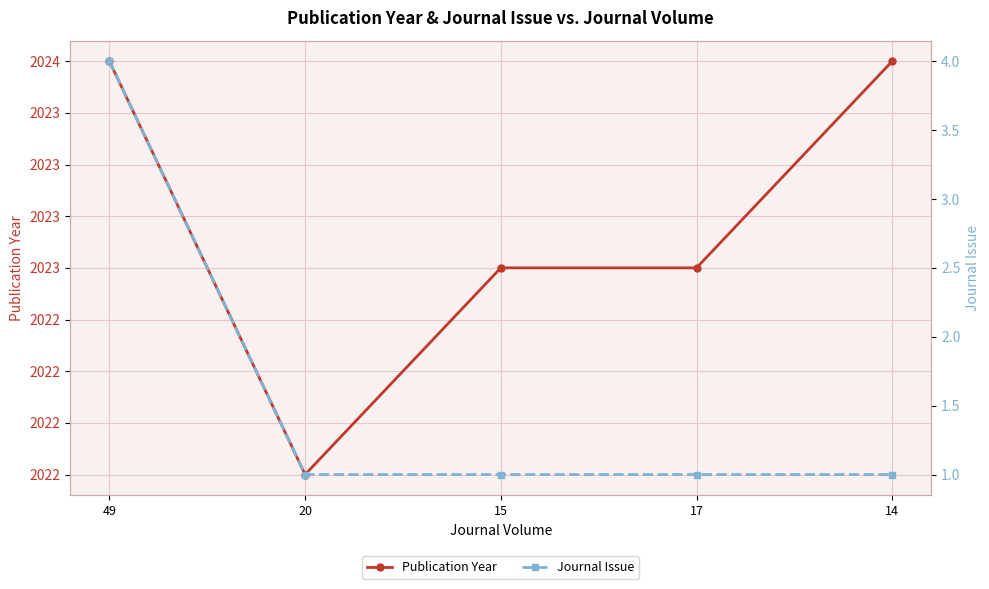

Reading left to right, what are all the values shown in this chart?

Publication Year: 2024	2022	2023	2023	2024
Journal Issue: 4	1	1	1	1